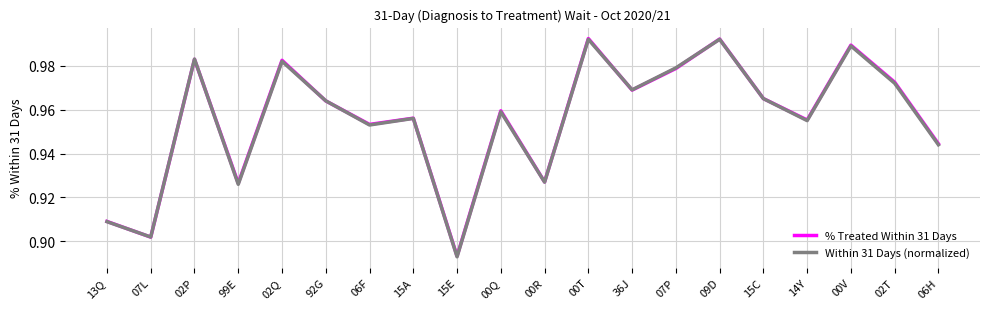

True or false: Within 31 Days (normalized) has a value of 0.5 at 02Q.

False